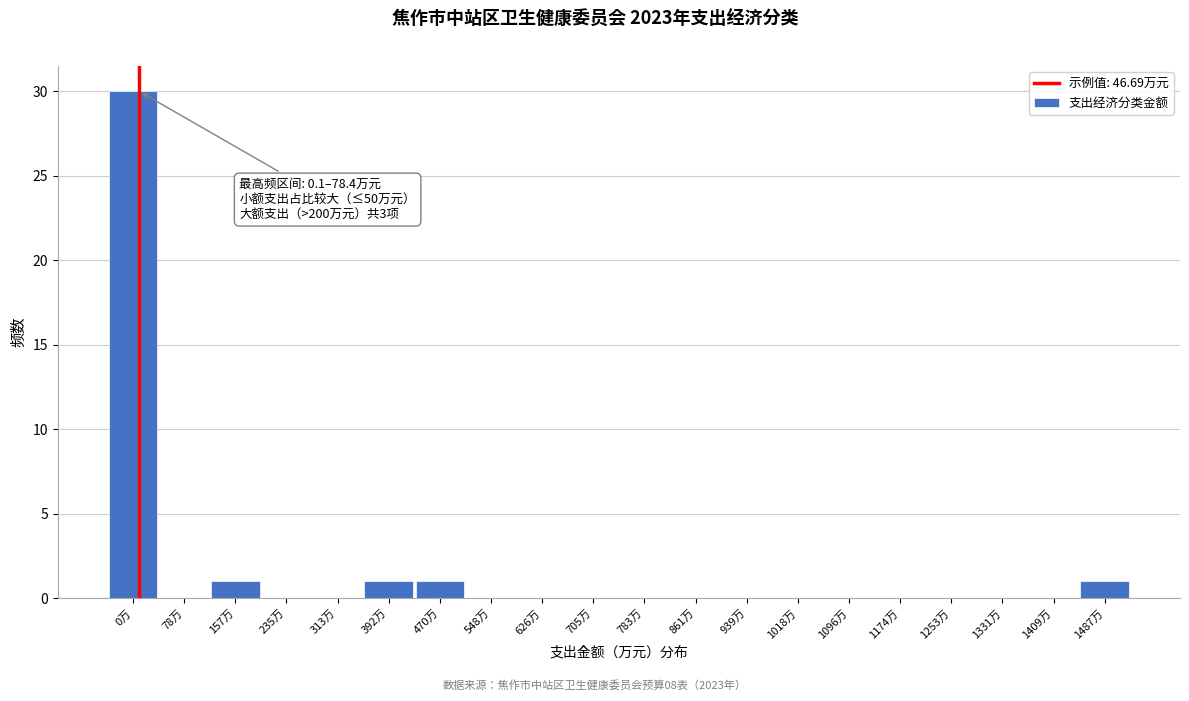

Reading left to right, what are all the values shown in this chart?

0万=30	78万=0	157万=1	235万=0	313万=0	392万=1	470万=1	548万=0	626万=0	705万=0	783万=0	861万=0	939万=0	1018万=0	1096万=0	1174万=0	1253万=0	1331万=0	1409万=0	1487万=1